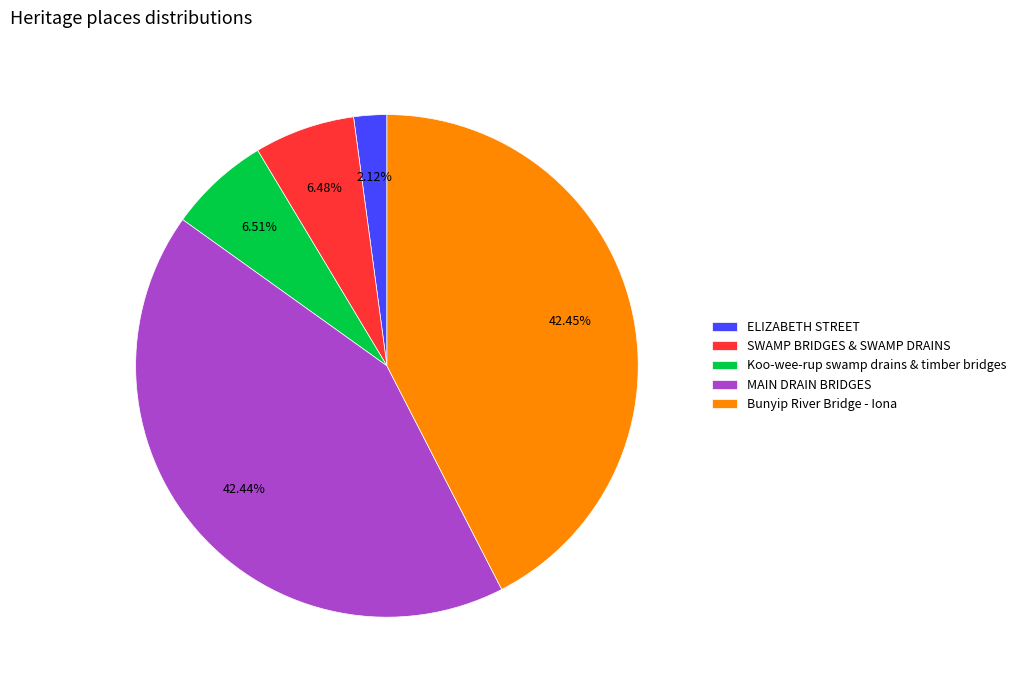

How many slices are in this pie chart?

5